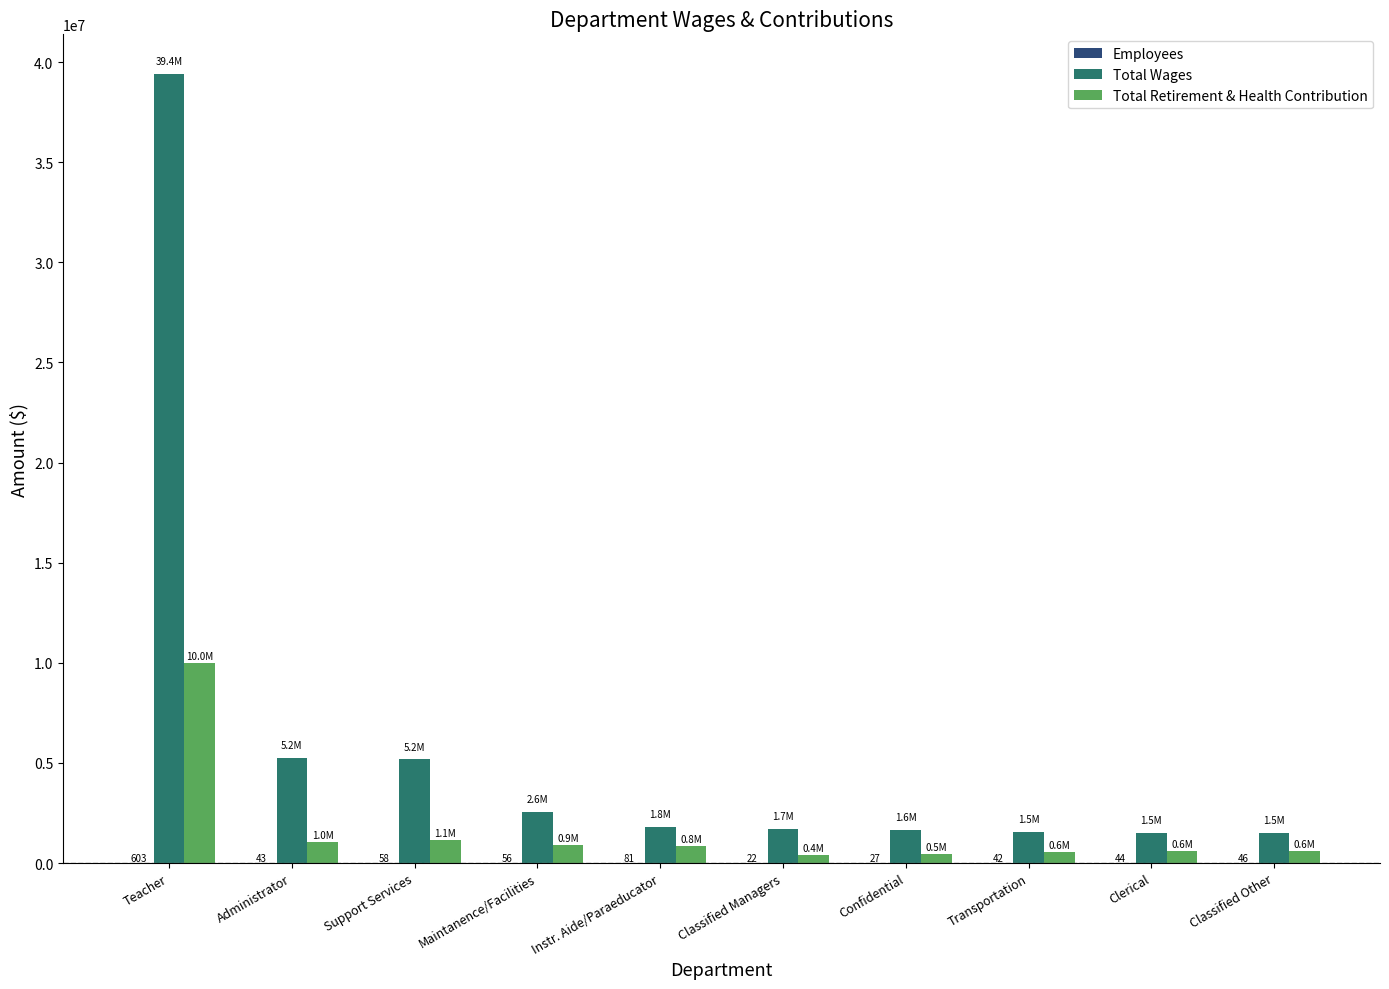

What is the sum of all Total Wages values?

62112978